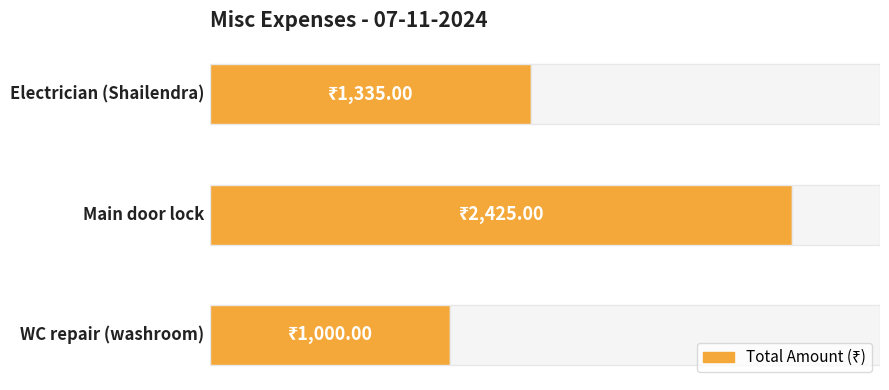

Does the chart contain any negative values?

No